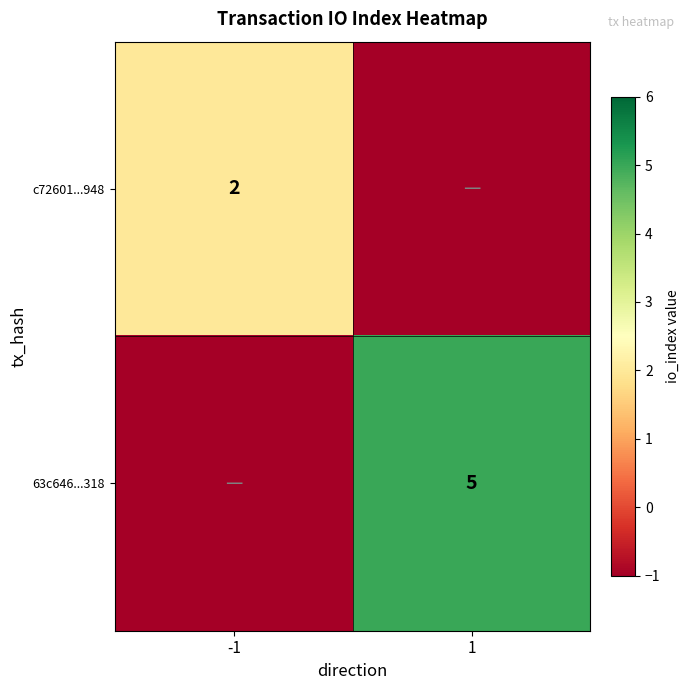

The value of 63c646...318 at 1 is 5. True or false?

True